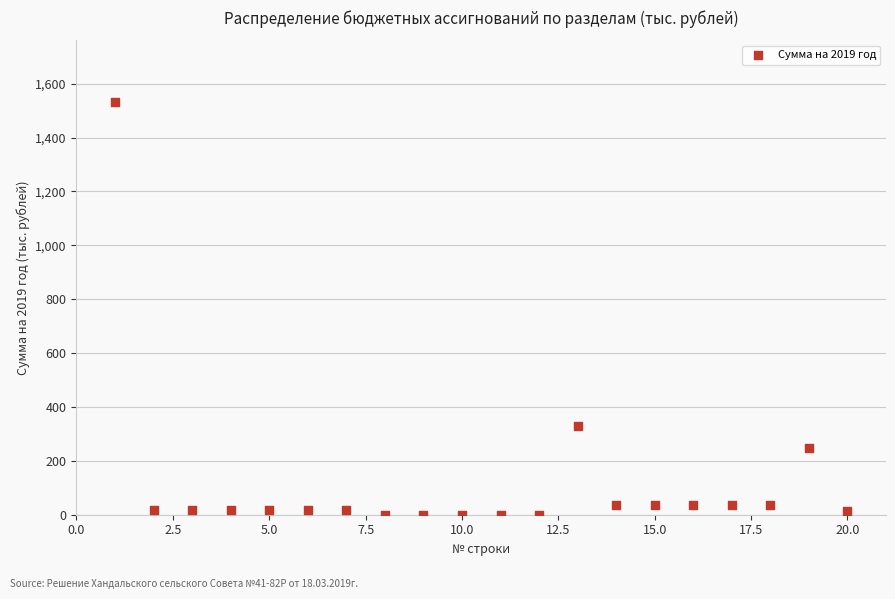

What is the range of X values (max minus min)?

19.0